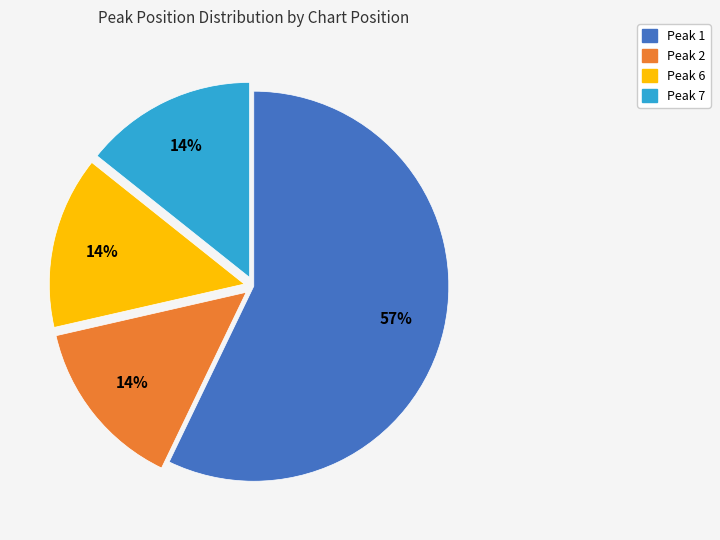

How many segments does this pie chart have?

4